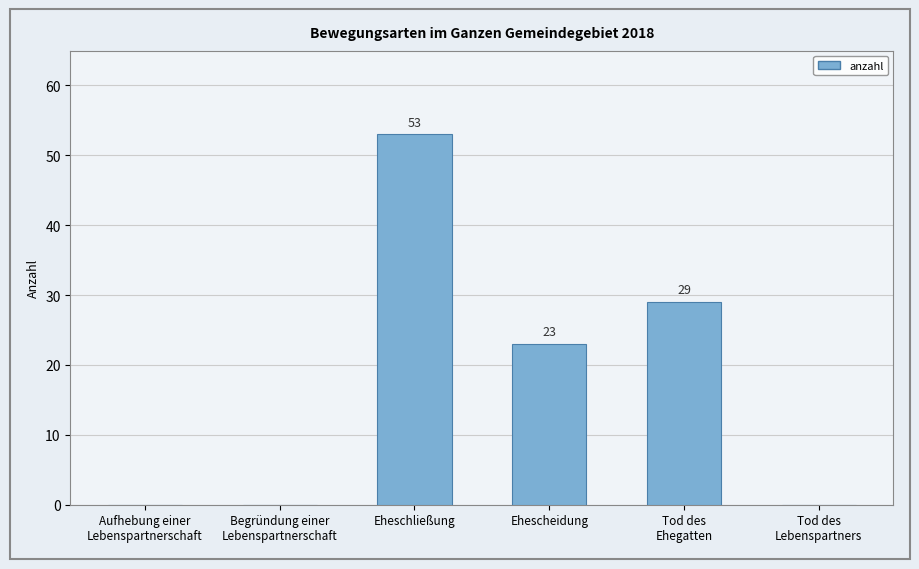

How many positive values are there?

3